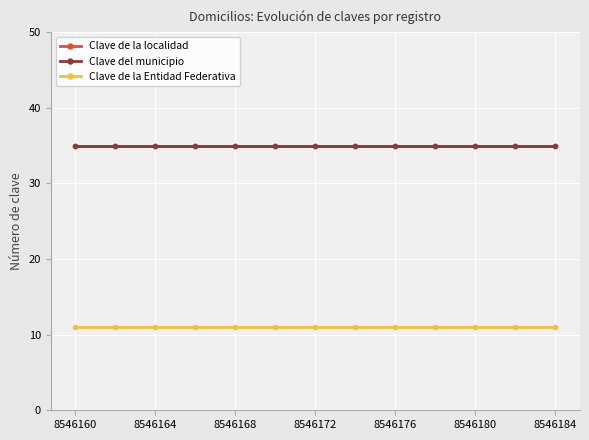

What is the value of the Clave del municipio point at the 8th from the left?

35